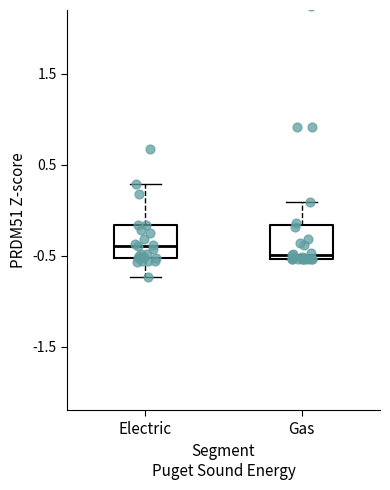

Reading left to right, read every box against the y-axis: the position of its median line, the range the box covers, and the ends of its whiskers. The values are not printed on the chart, so give them approximately, as read against the axis.

Electric: median -0.4, box -0.5 to -0.2, whiskers -0.7 to 0.3
Gas: median -0.5 (just above the box's lower edge), box -0.5 to -0.2, whiskers -0.5 to 0.1